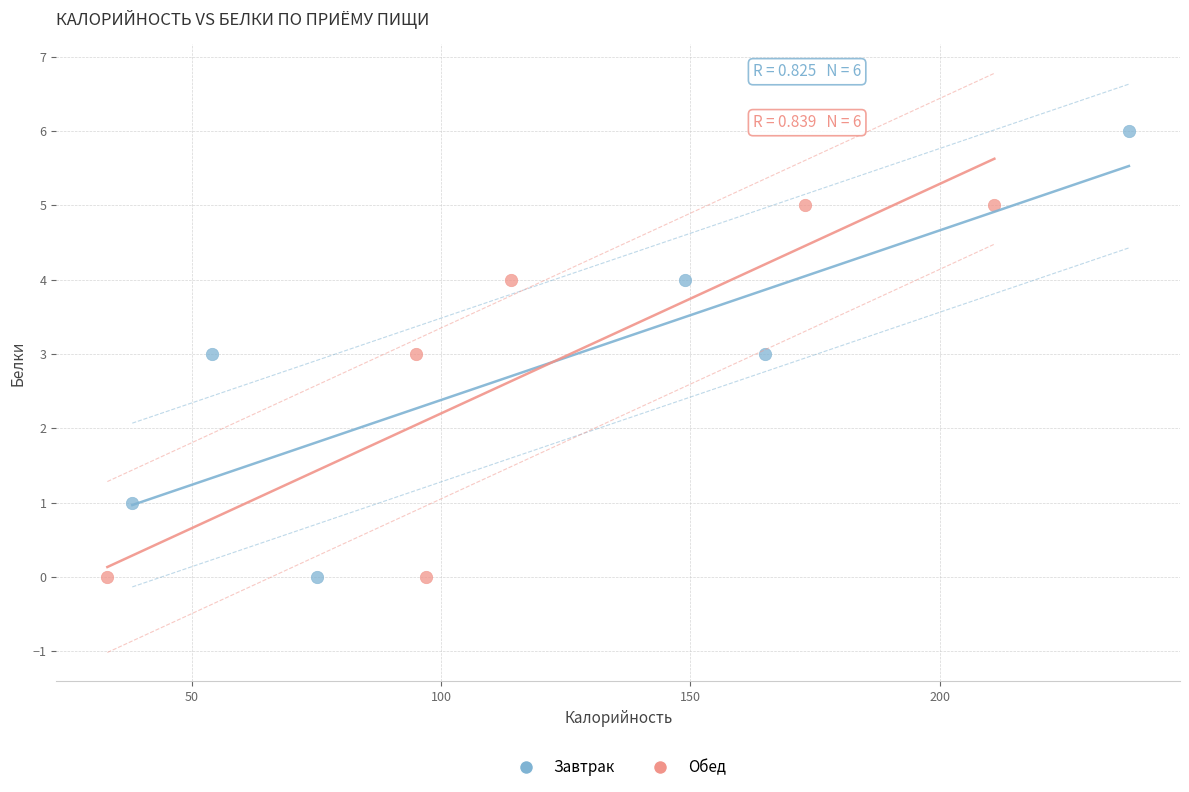

Which series reaches the maximum Y coordinate?

Завтрак